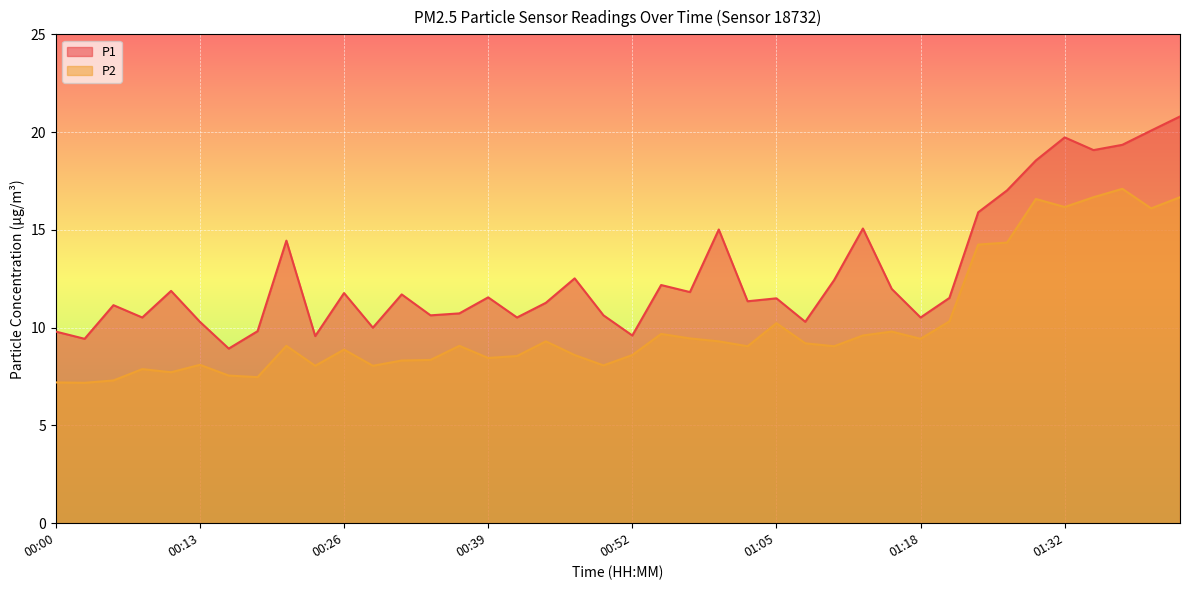

At how many categories does at least one series exceed 15?

10